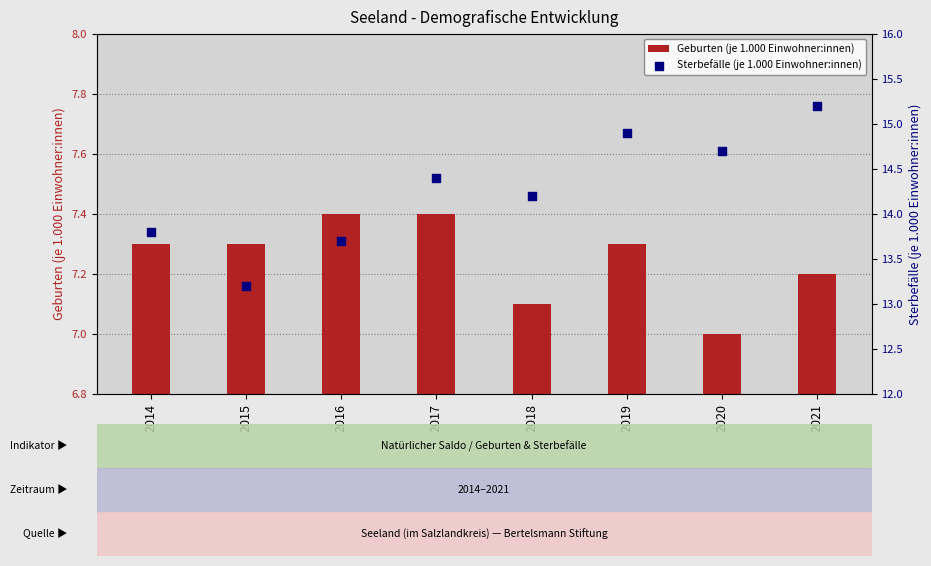

At which category is the sum across all series the highest?

2021